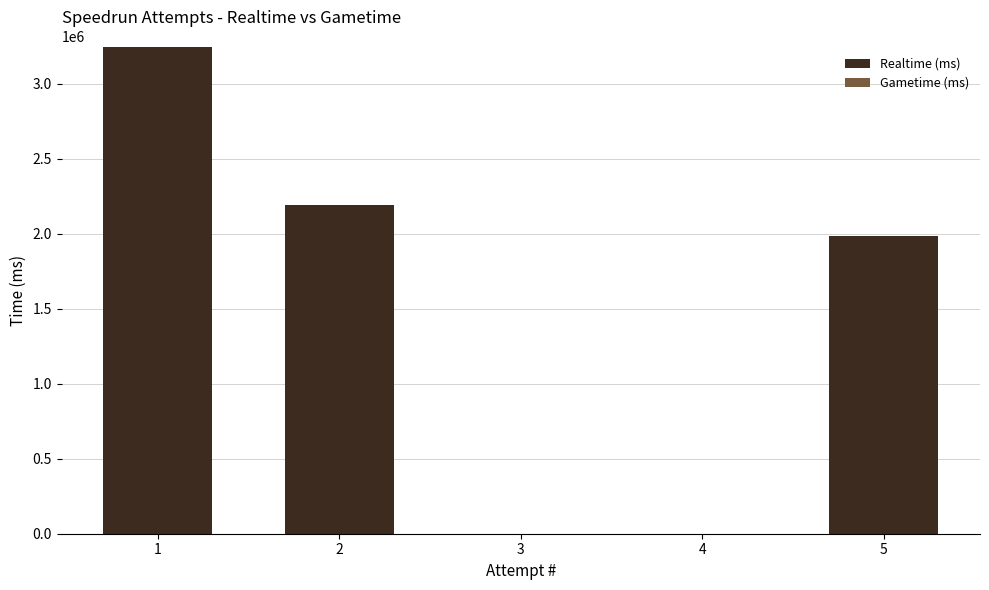

What is the greatest value displayed?

3247910